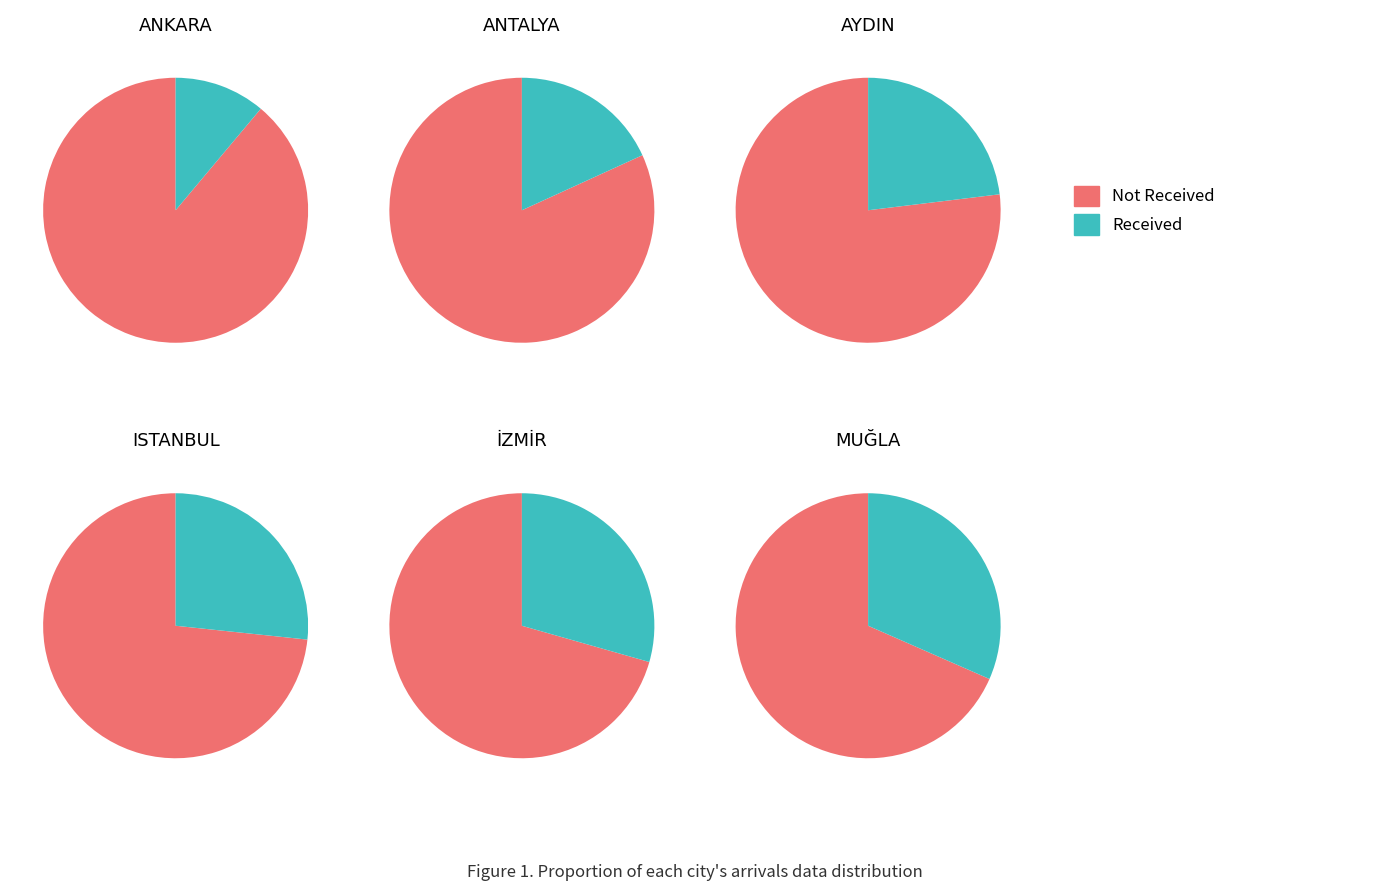

To the nearest percent, what percentage of the pie is 2?

16%